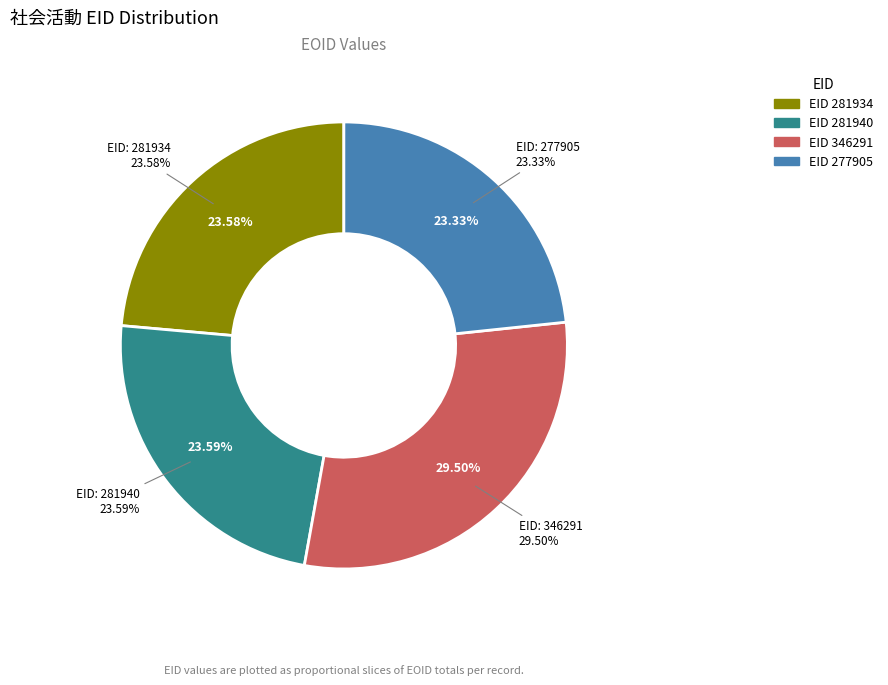

How many slices are in this pie chart?

4